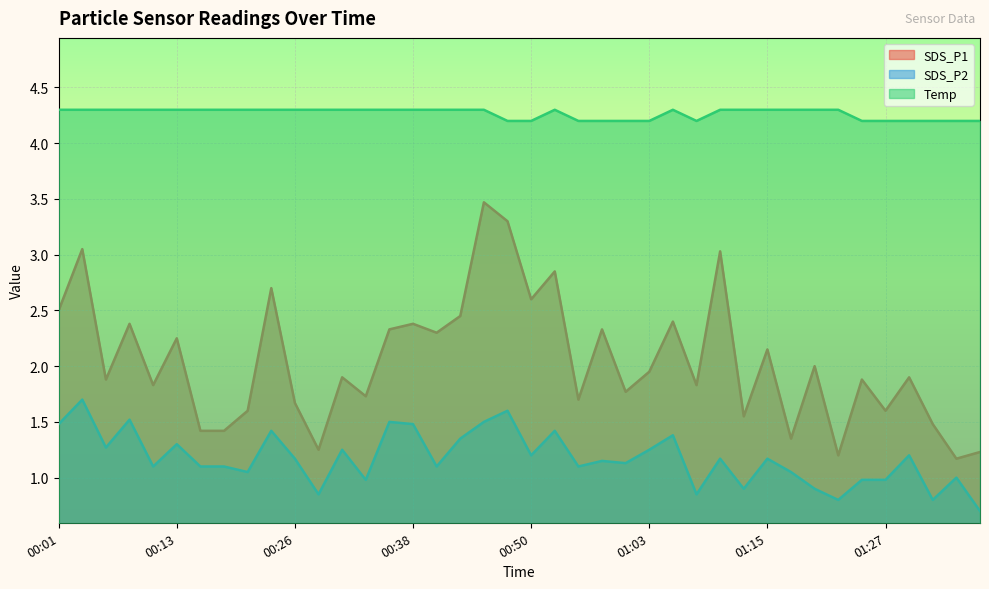

Which series has the largest total across all categories?

Temp